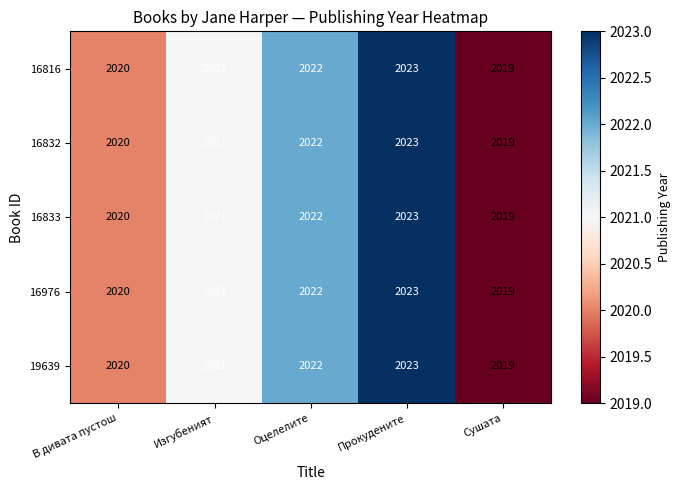

How many distinct data groups are displayed?

5